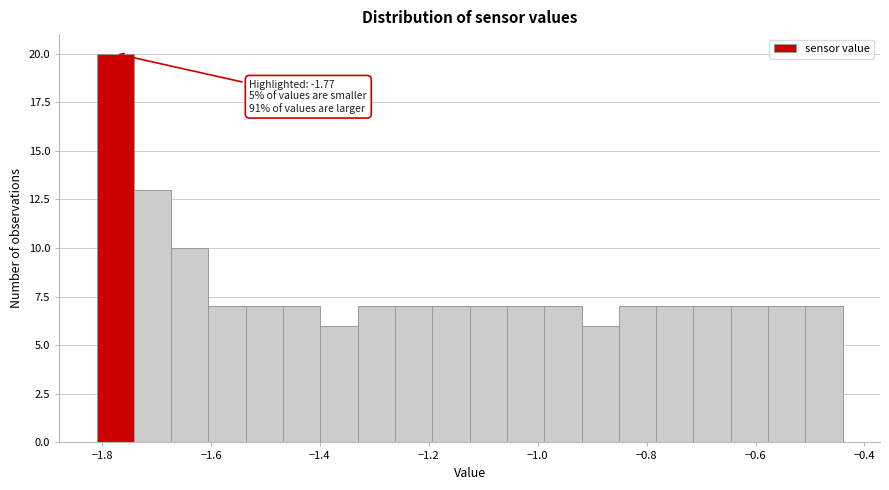

Read against the x-axis, roughly where is the centre of the tallest bar?

-1.78